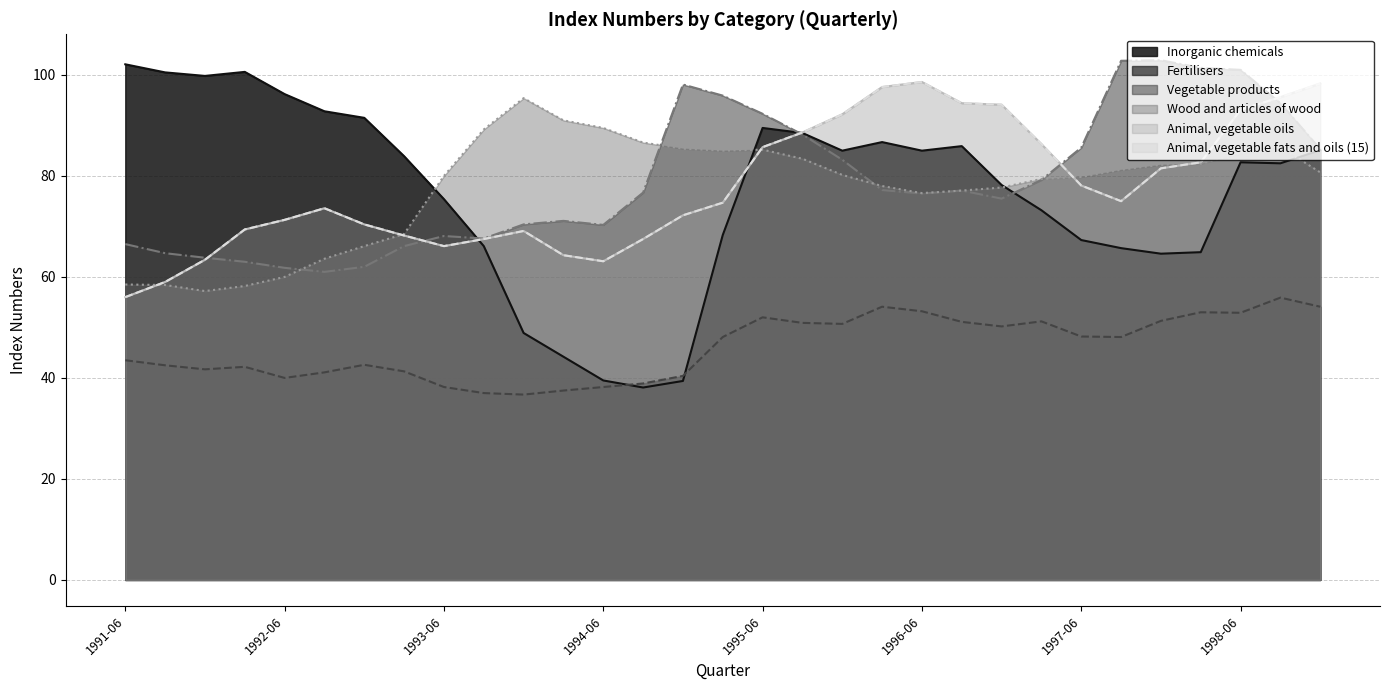

Between 1993-12 and 1997-09, which is larger?

1997-09